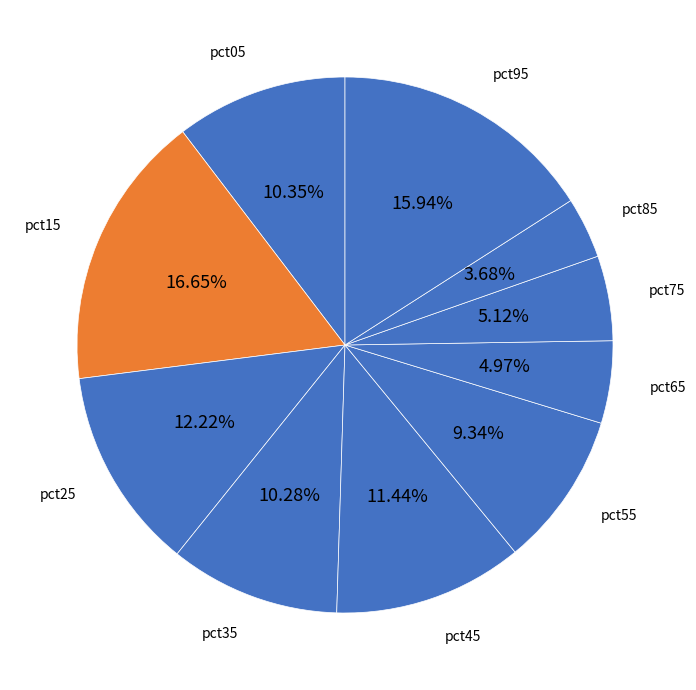

How many slices are in this pie chart?

10